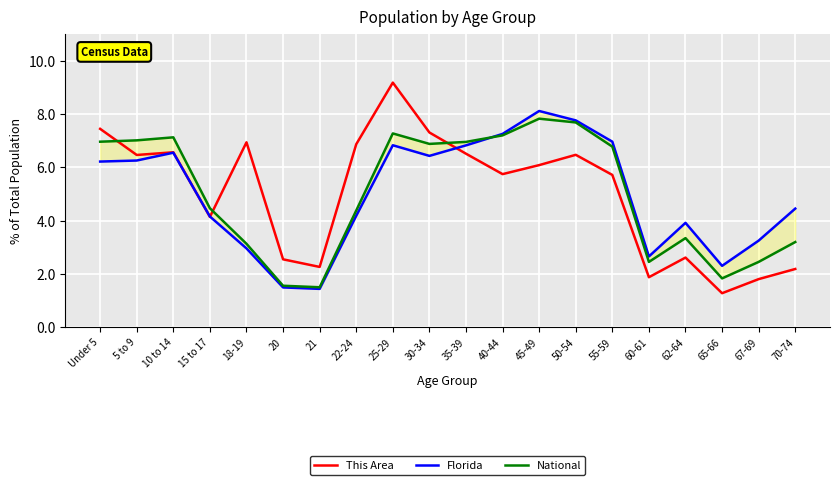

How many times do Florida and National cross each other?

1